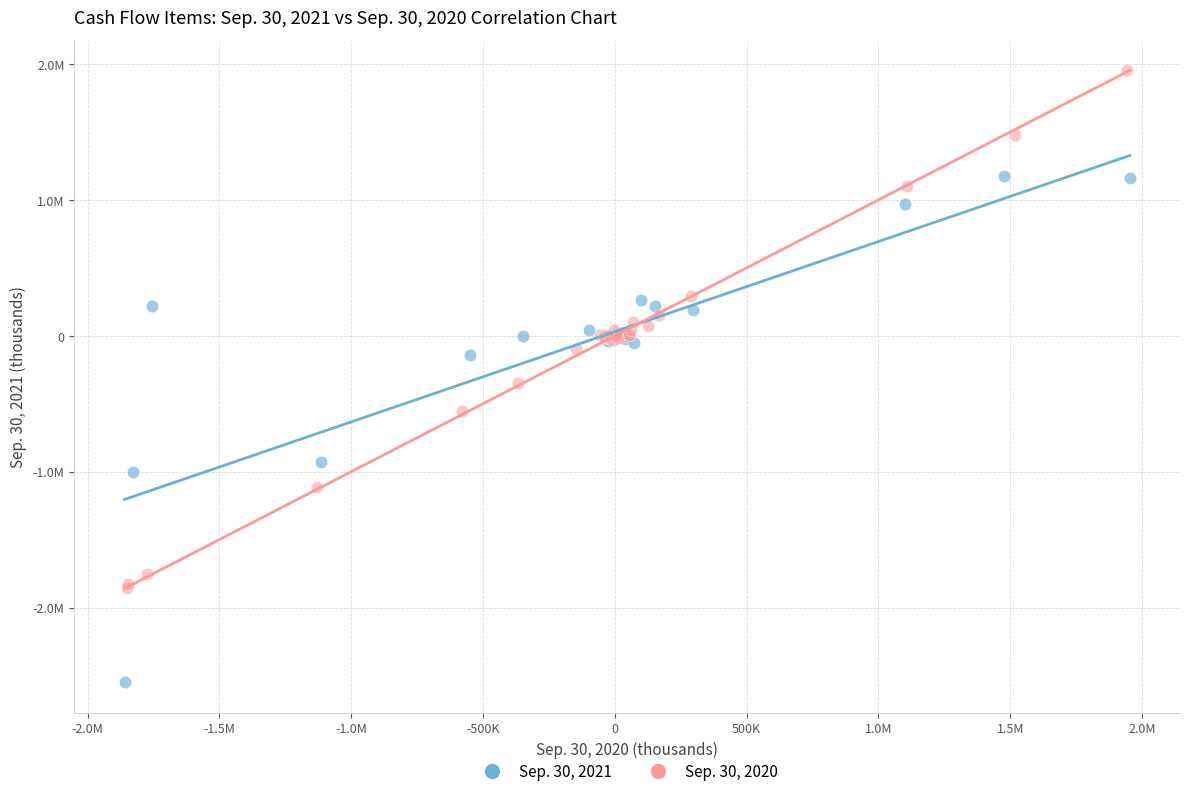

Which series contains the highest Y value?

Sep. 30, 2020